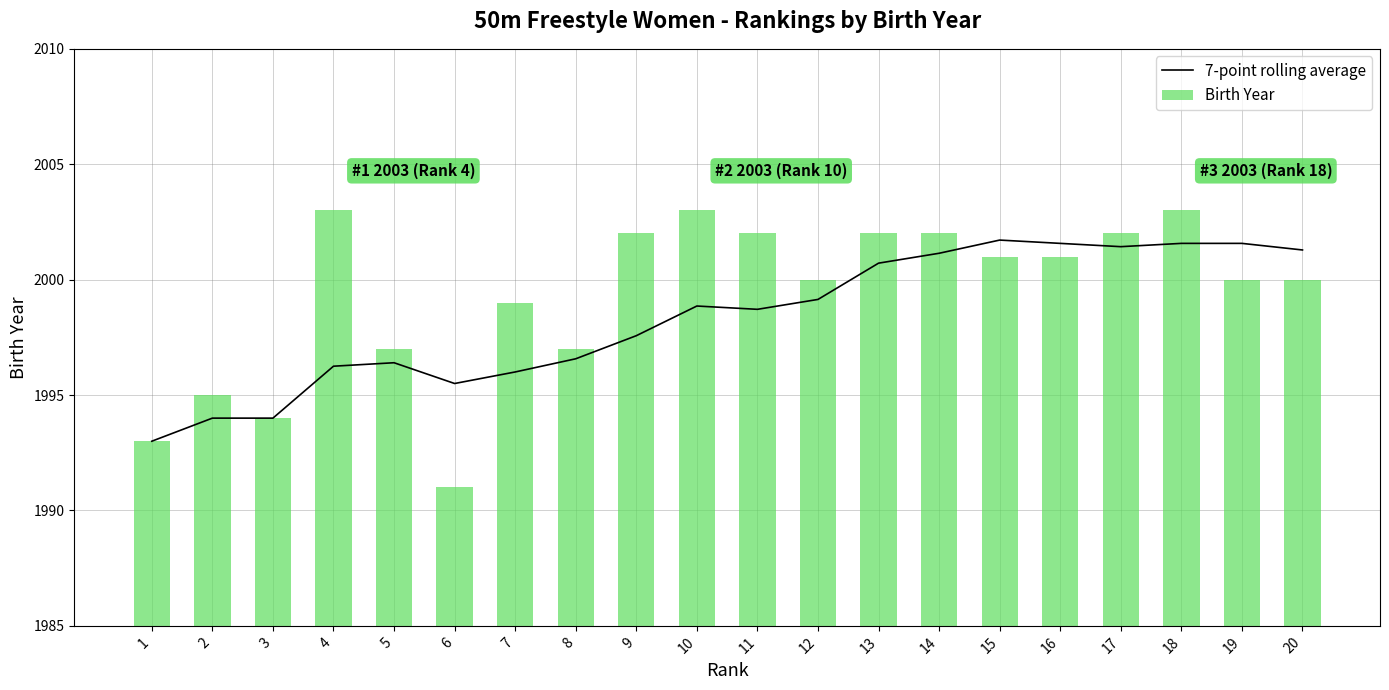

Read the 7-point rolling average value at 15.

2001.7